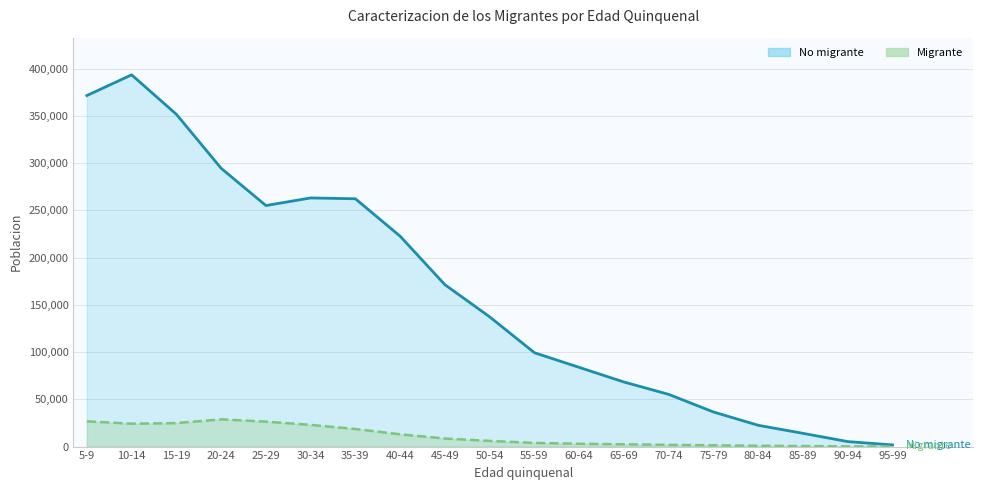

Rank the series at 60-64 from lowest to highest value.

Migrante, No migrante